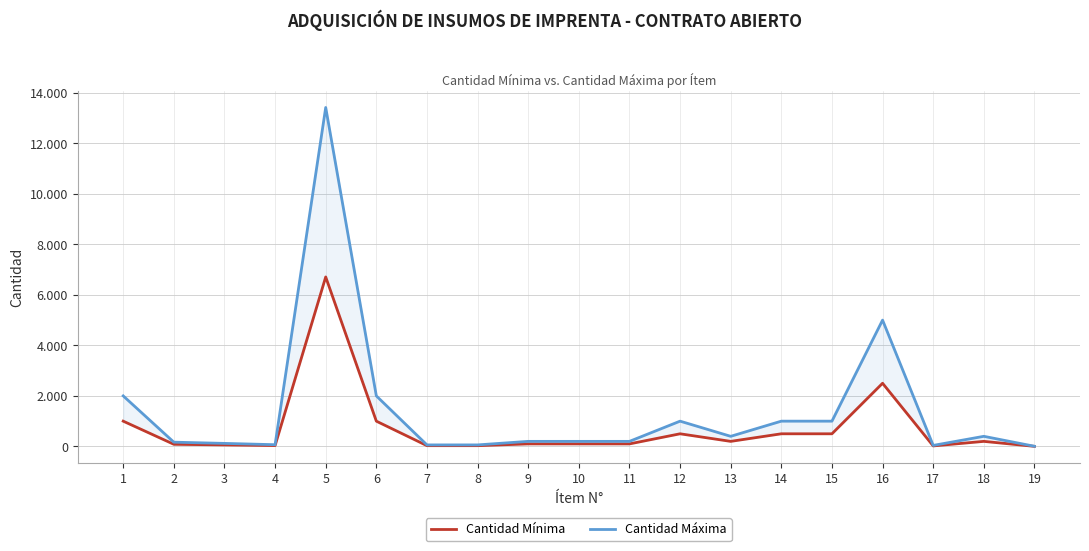

Reading right to left, what are all the values shown in this chart?

Cantidad Mínima: 3	200	20	2500	500	500	200	500	100	100	100	30	30	1000	6708	34	60	84	1000
Cantidad Máxima: 6	400	40	5000	1000	1000	400	1000	200	200	200	60	60	2000	13416	68	120	168	2000